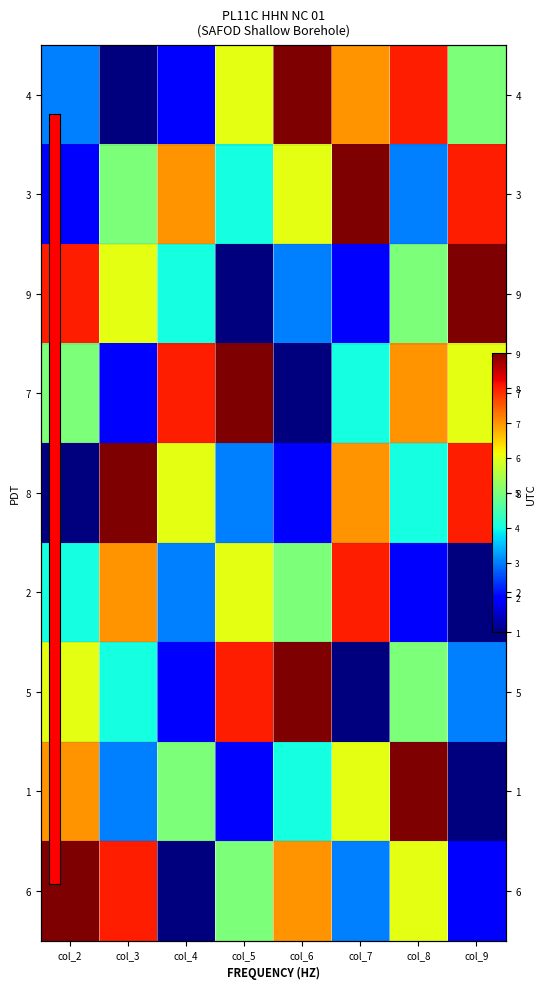

What is the total value across all series at col_9?

43